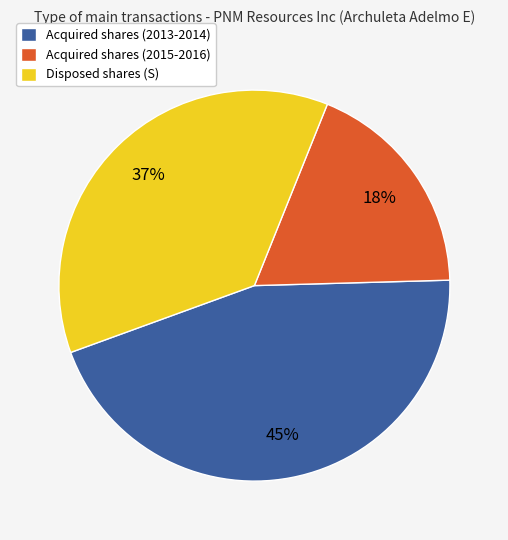

To the nearest percent, what is the average slice percentage?

33%